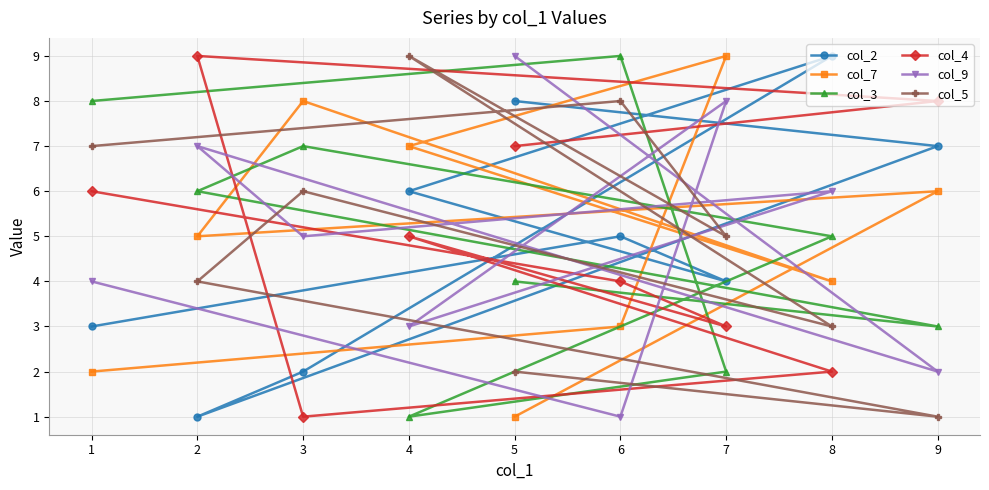

Where is the first local maximum for col_9?

7